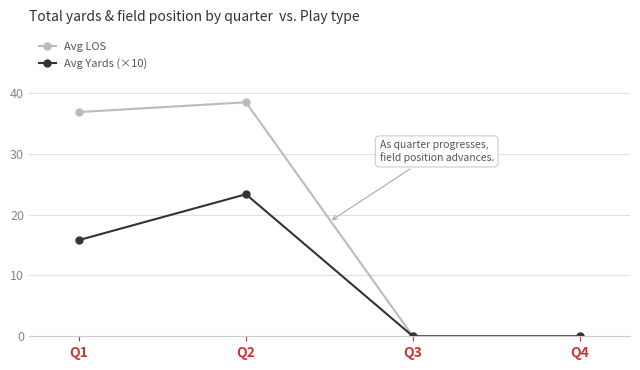

At which category is the sum across all series the highest?

Q2